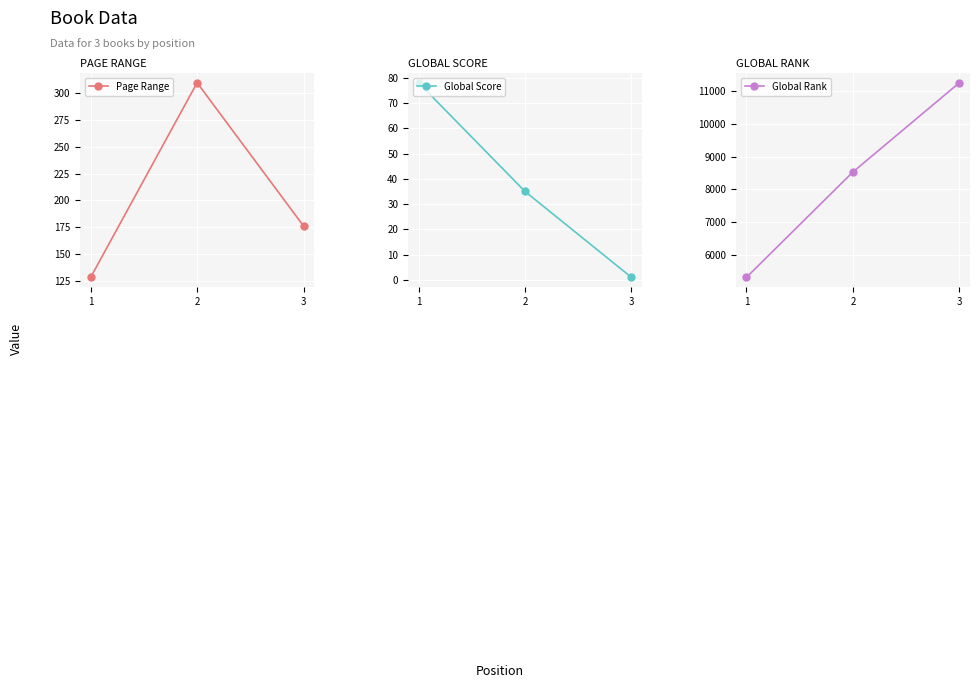

How many values in the Global Rank series are below 8531?

1